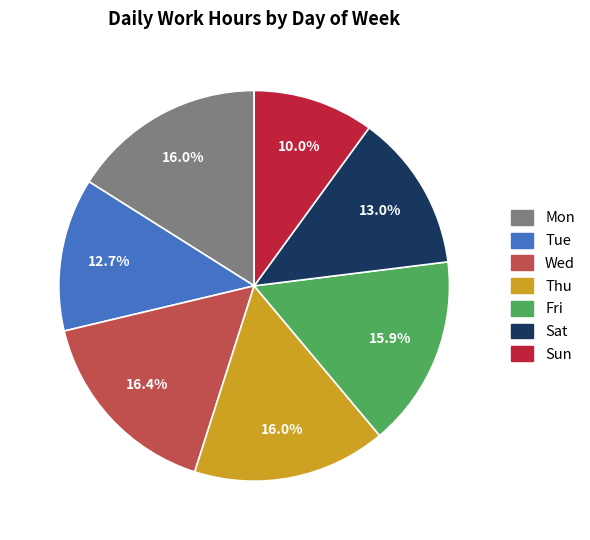

What percentage is the Tue slice, to the nearest percent?

13%